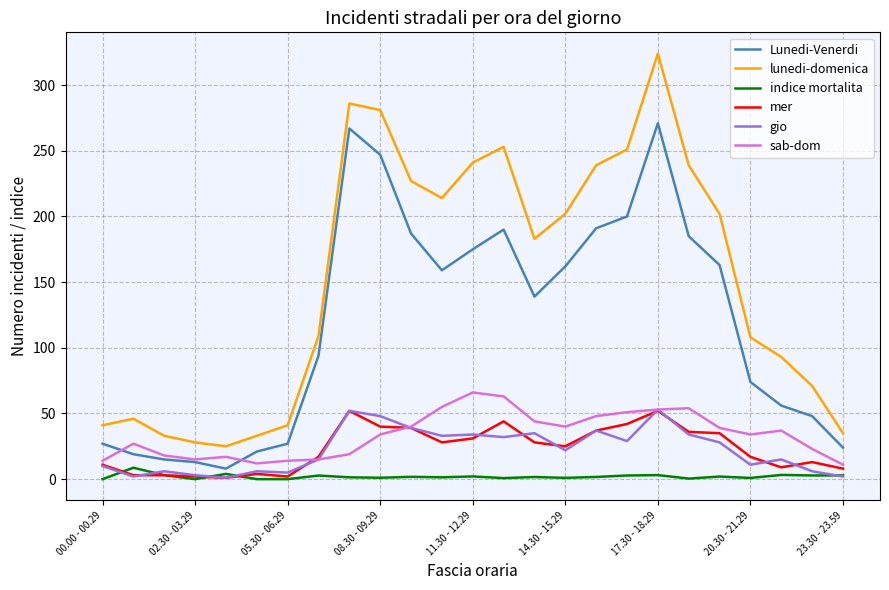

True or false: lunedi-domenica and mer cross at least once.

False